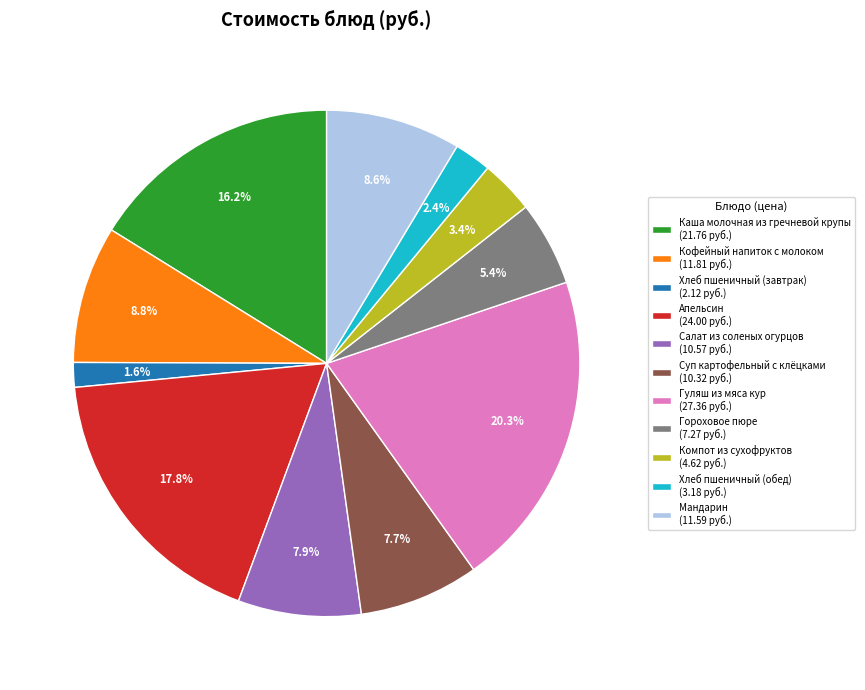

How many segments does this pie chart have?

11